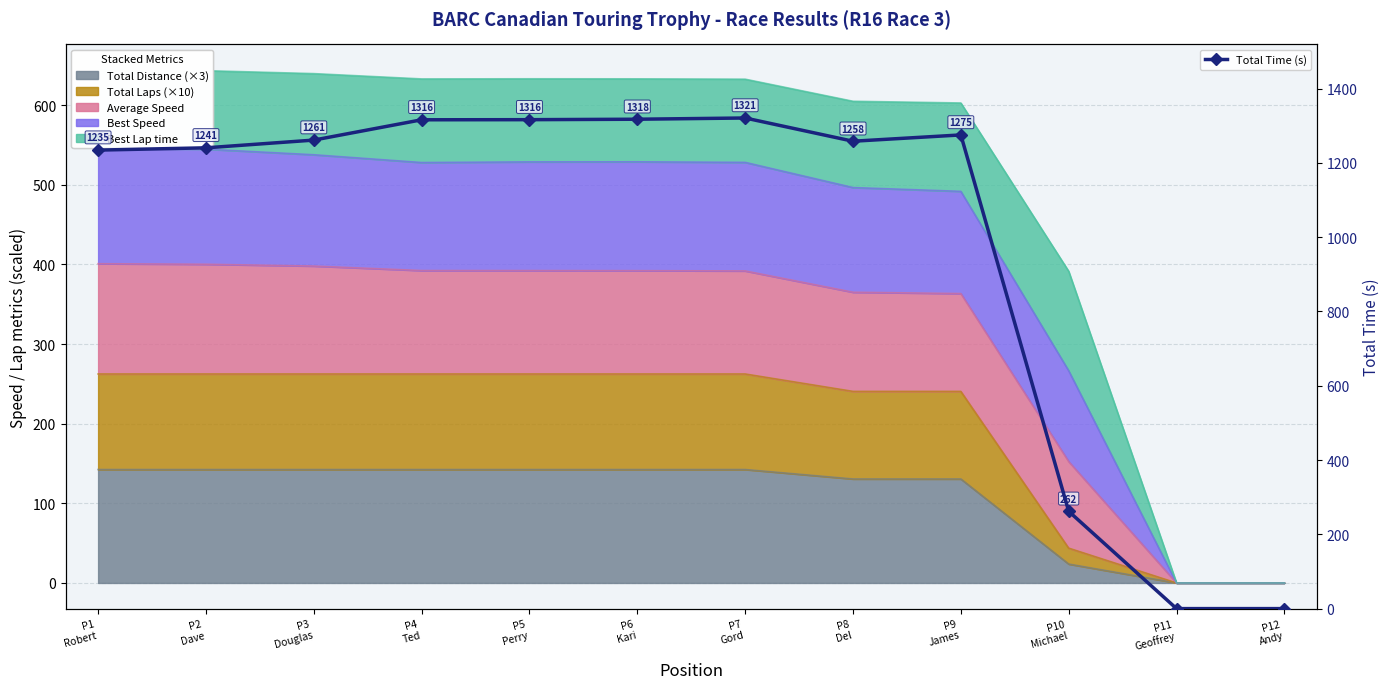

What is the difference between the maximum and minimum values?

1321.0